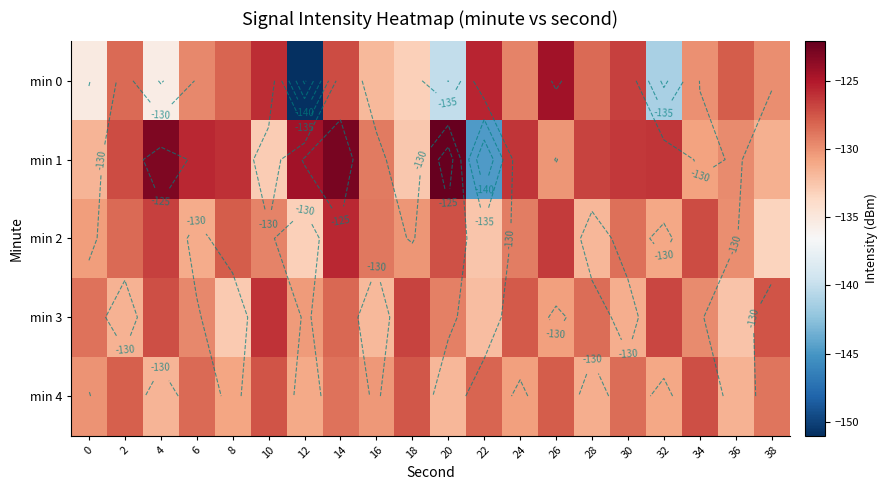

What is the difference between the maximum and second lowest values in the row_0 series?

17.0